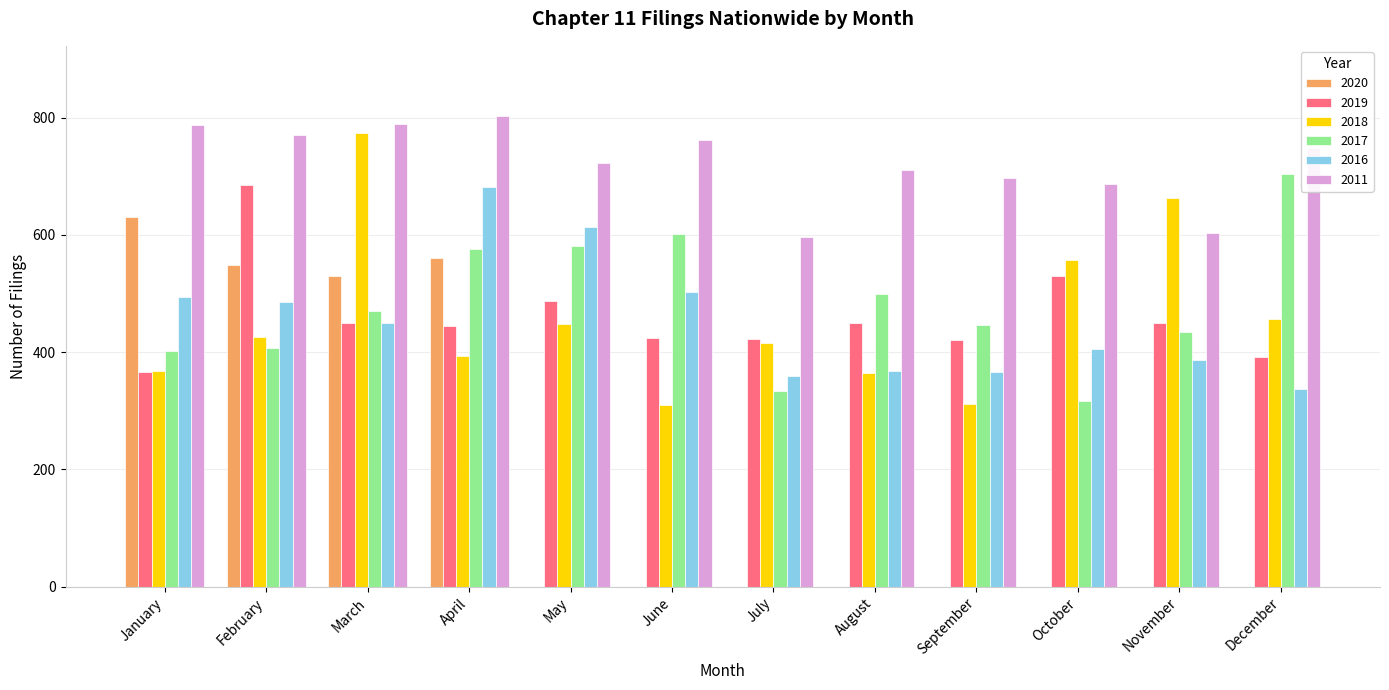

Is it true that 2019 equals 685 at February?

True